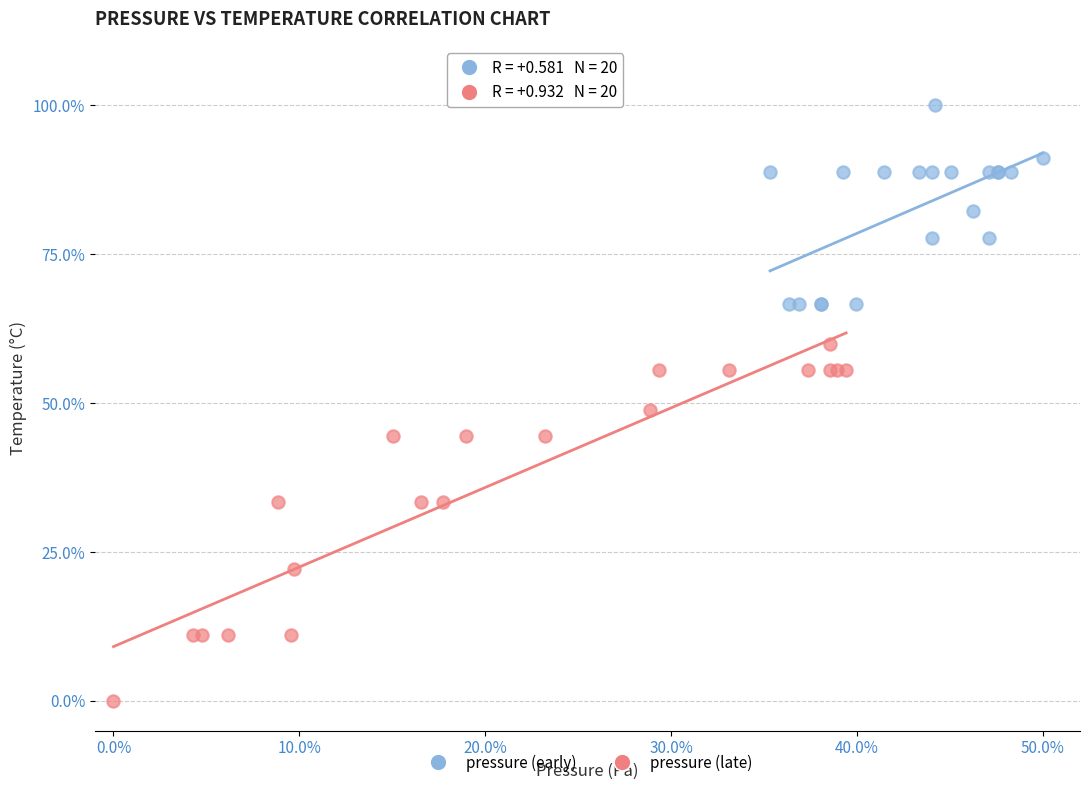

Which series reaches the minimum Y coordinate?

pressure (late)